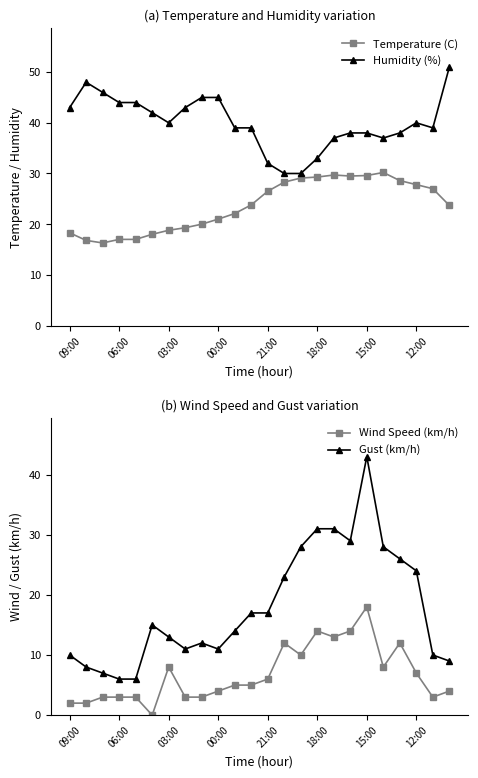

What is the maximum value shown in the chart?

51.0